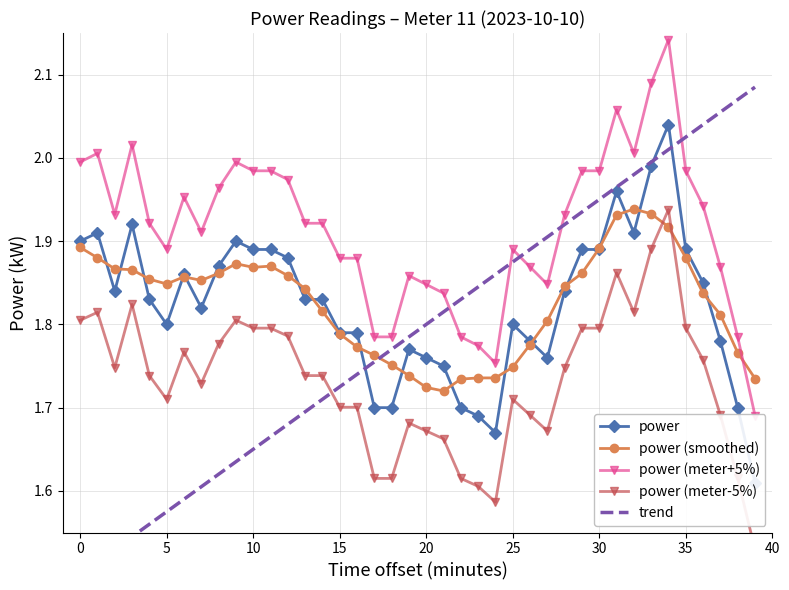

The value of power (smoothed) at 0 is 2.6. True or false?

False